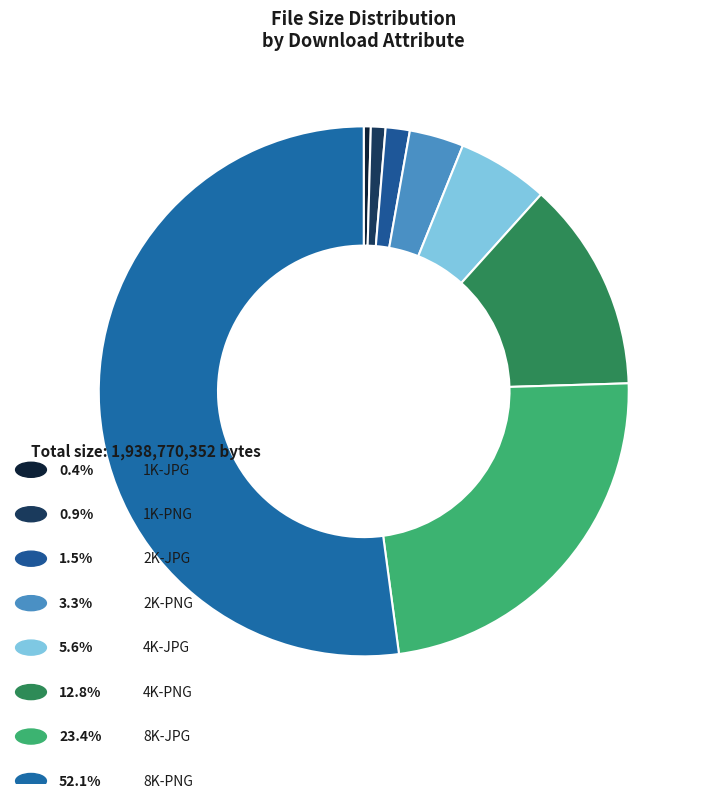

Count the number of slices in the pie.

8